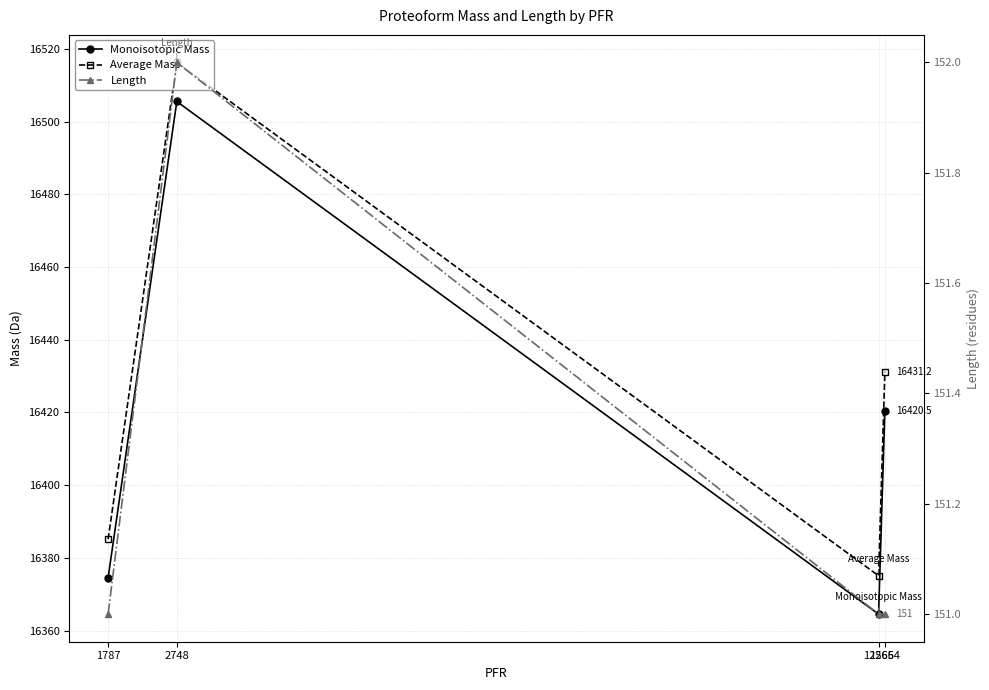

Reading right to left, transcribe all the data shown in this chart.

Monoisotopic Mass: 16420.5	16364.5	16505.6	16374.5
Average Mass: 16431.2	16375.1	16516.3	16385.1
Length: 151.0	151.0	152.0	151.0